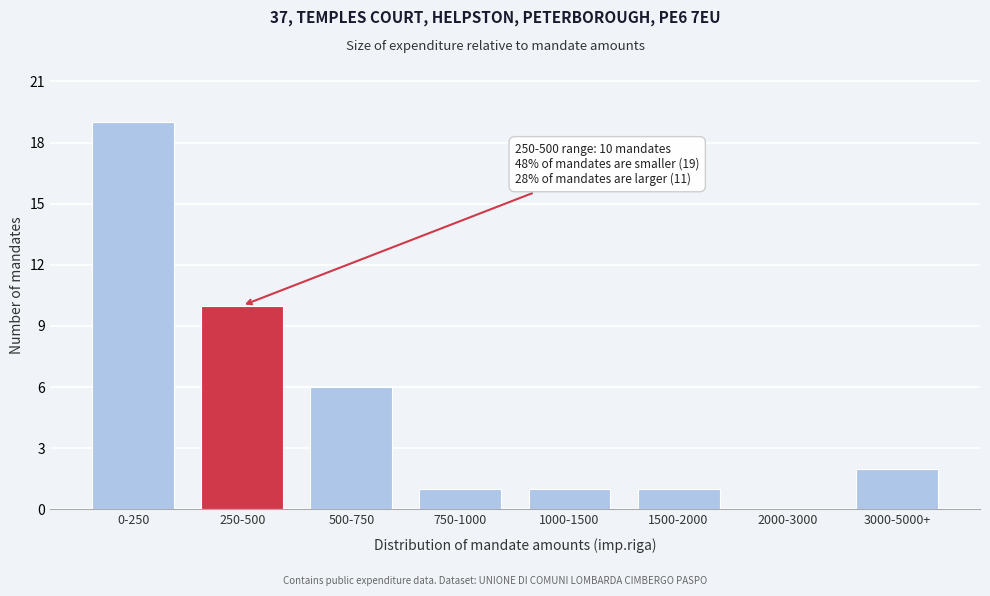

Reading left to right, extract all data points from this chart.

0-250=19	250-500=10	500-750=6	750-1000=1	1000-1500=1	1500-2000=1	2000-3000=0	3000-5000+=2